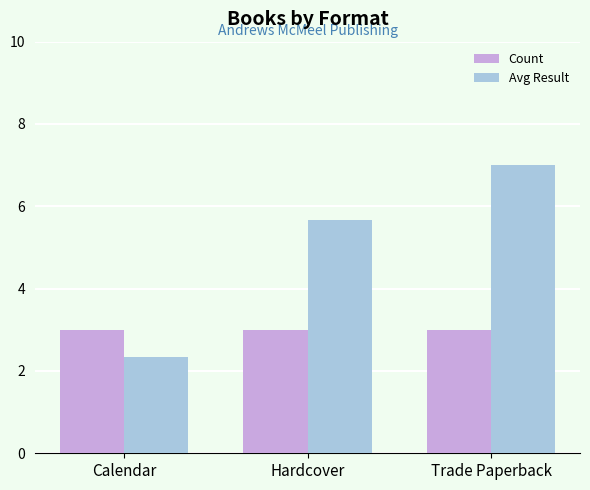

Rank the series by their maximum value, from lowest to highest.

Count, Avg Result